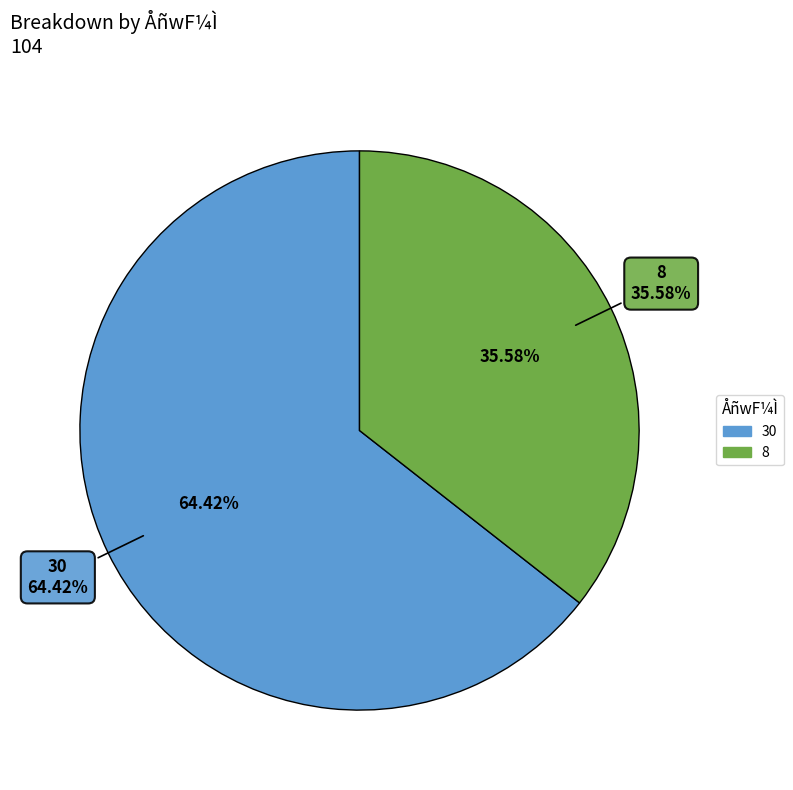

To the nearest percent, what portion does 30 represent?

64%